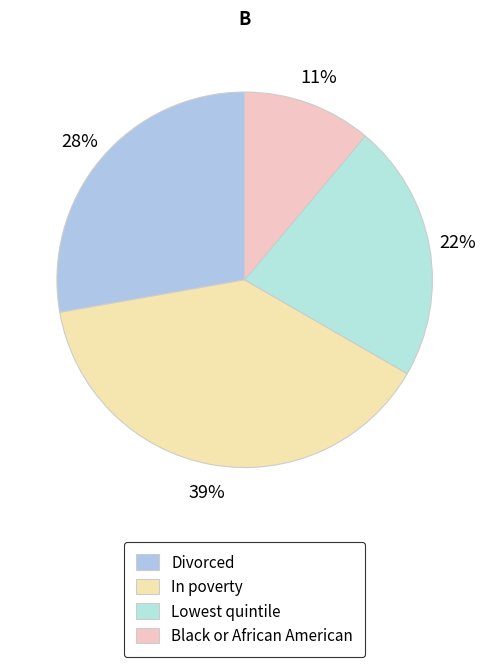

Which slice is the largest?

In poverty